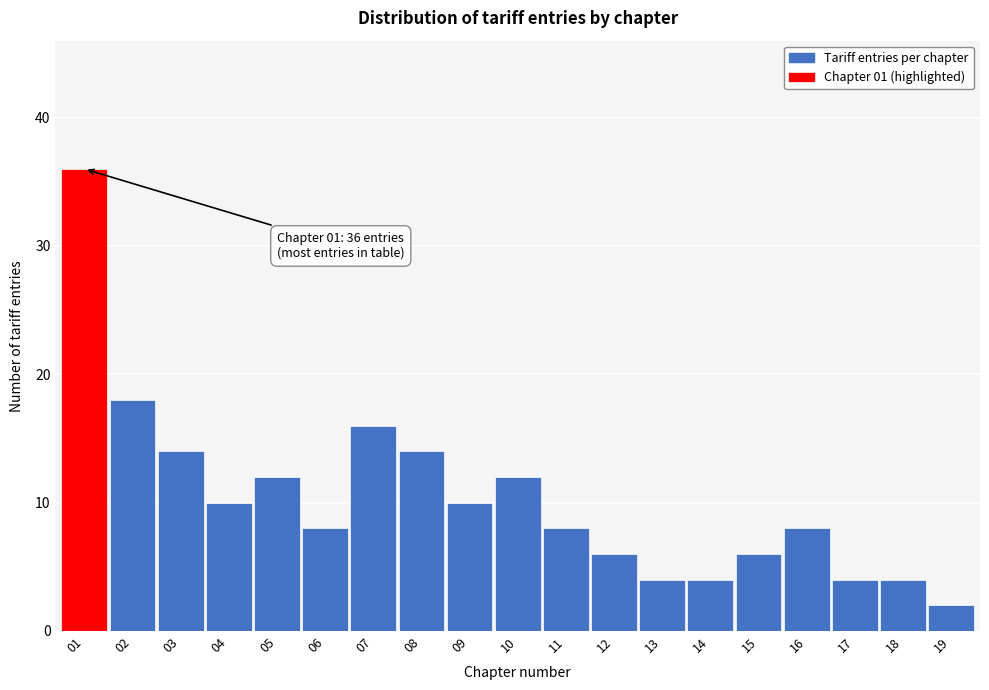

Reading right to left, extract all data points from this chart.

2	4	4	8	6	4	4	6	8	12	10	14	16	8	12	10	14	18	36